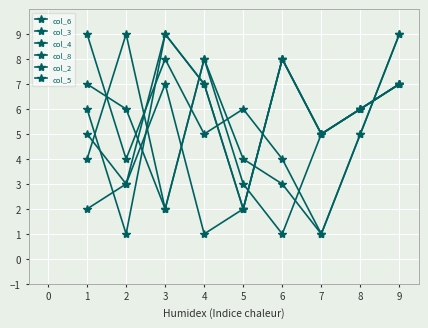

Which series has the largest range (max minus min)?

col_6